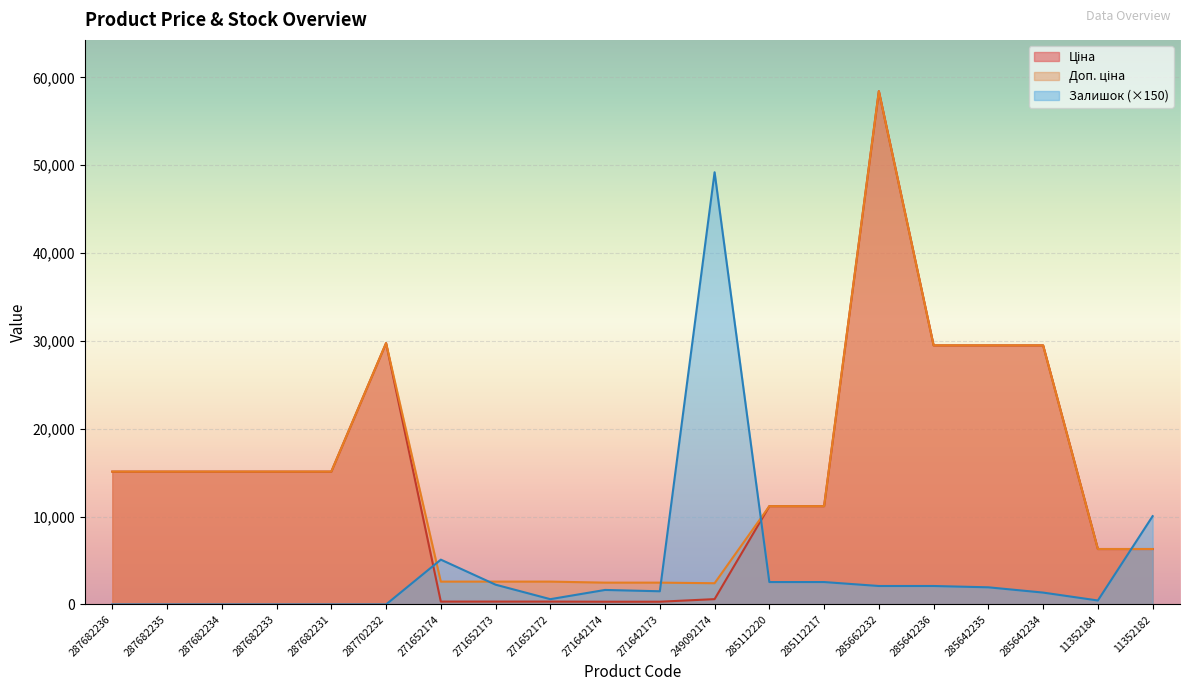

At which label is Ціна closest to 29368?

285642236